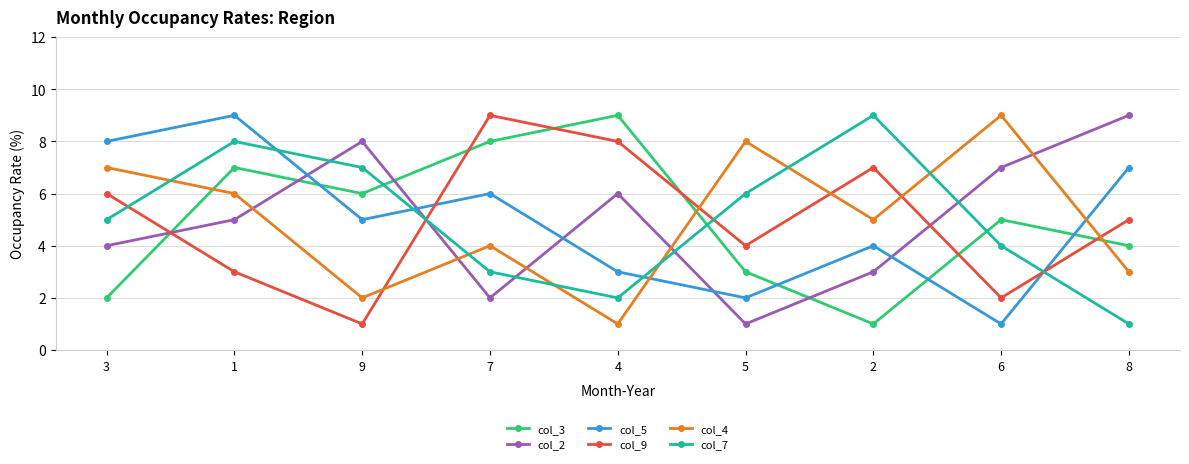

Read the col_3 value at 7.

8